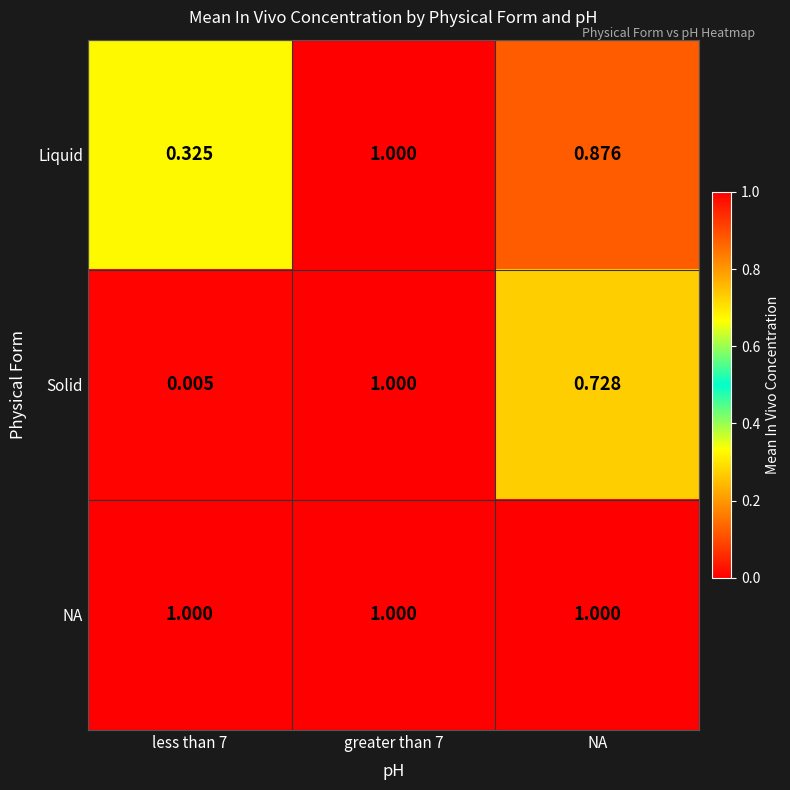

At NA, list the series in order from smallest to largest.

Solid, Liquid, NA